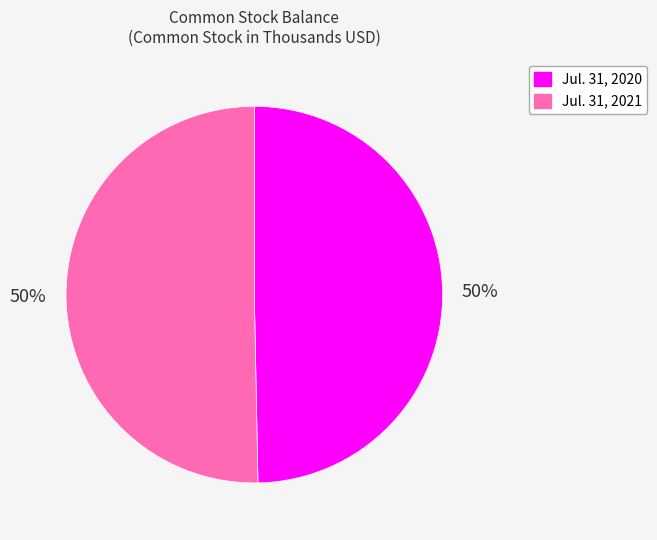

To the nearest percent, what portion does Jul. 31, 2020 represent?

50%